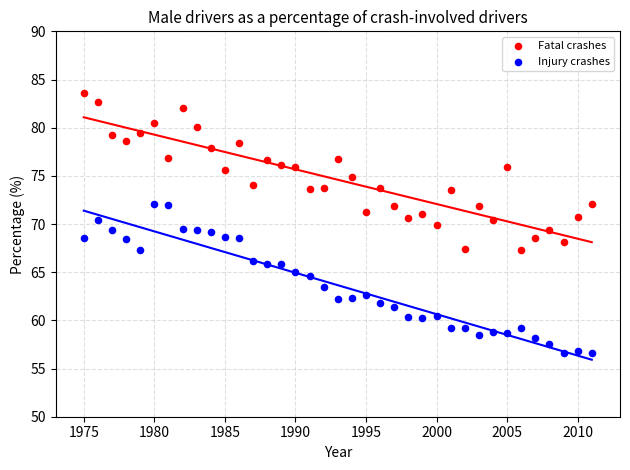

What are all the series names shown in the legend?

Fatal crashes, Injury crashes